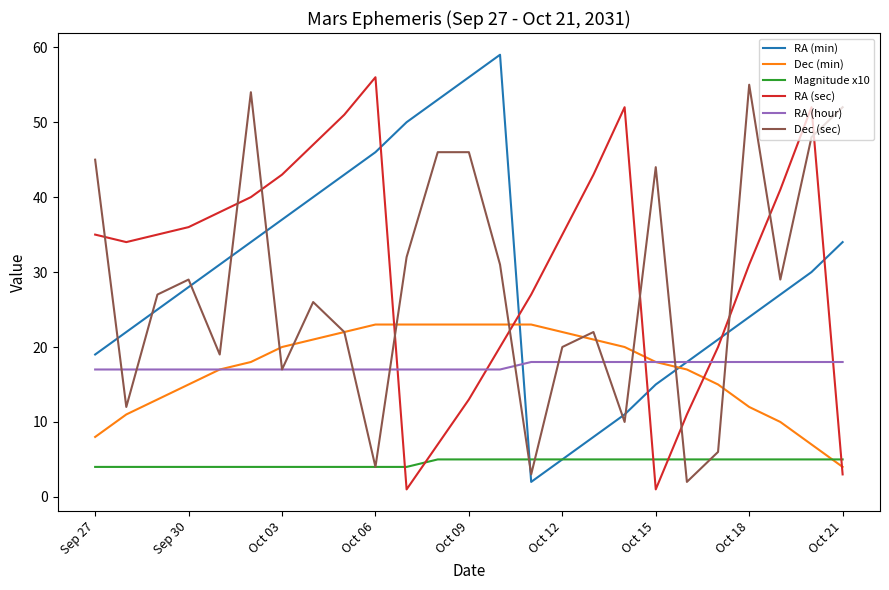

What is the highest value of the Dec (sec) series?

55